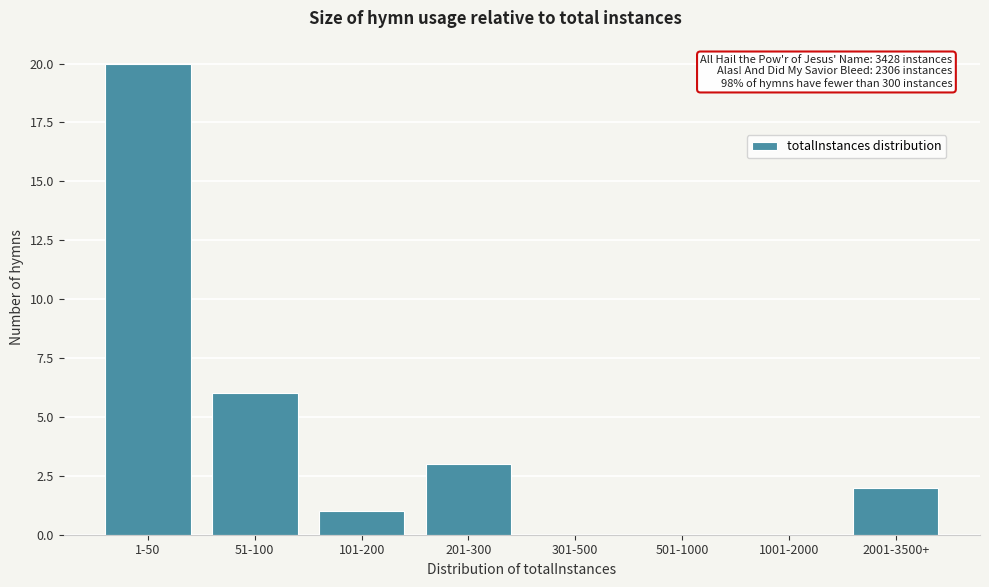

Reading left to right, extract all data points from this chart.

1-50=20	51-100=6	101-200=1	201-300=3	301-500=0	501-1000=0	1001-2000=0	2001-3500+=2